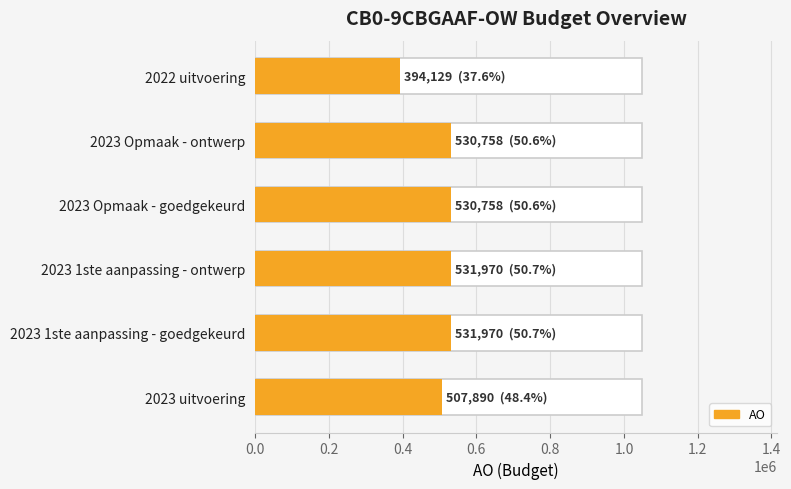

Is it true that the value at 2023 Opmaak - ontwerp is 530758?

True